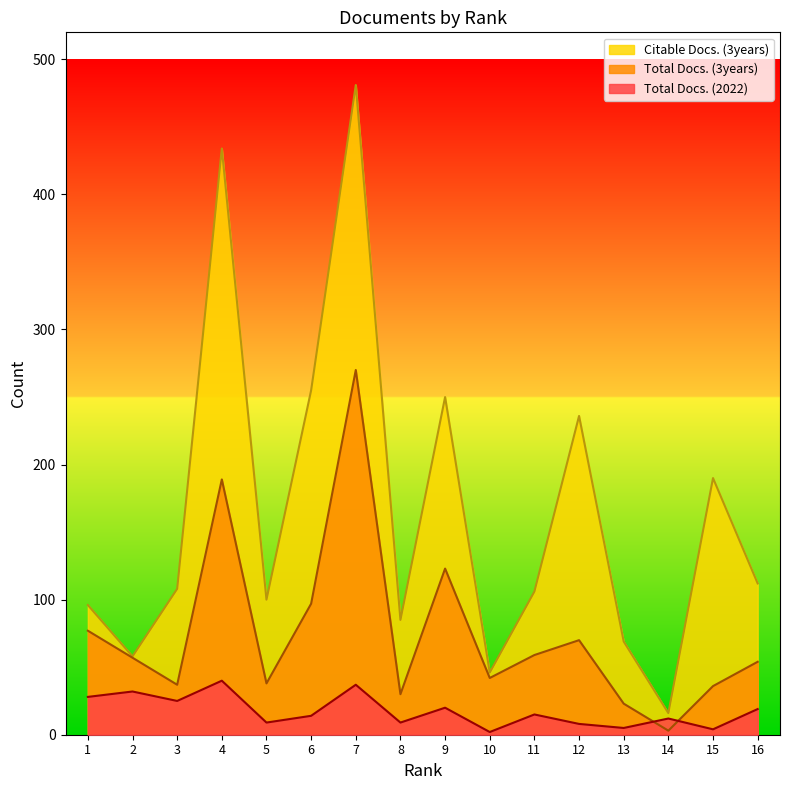

What is the spread (max minus min) of values at 16?

93